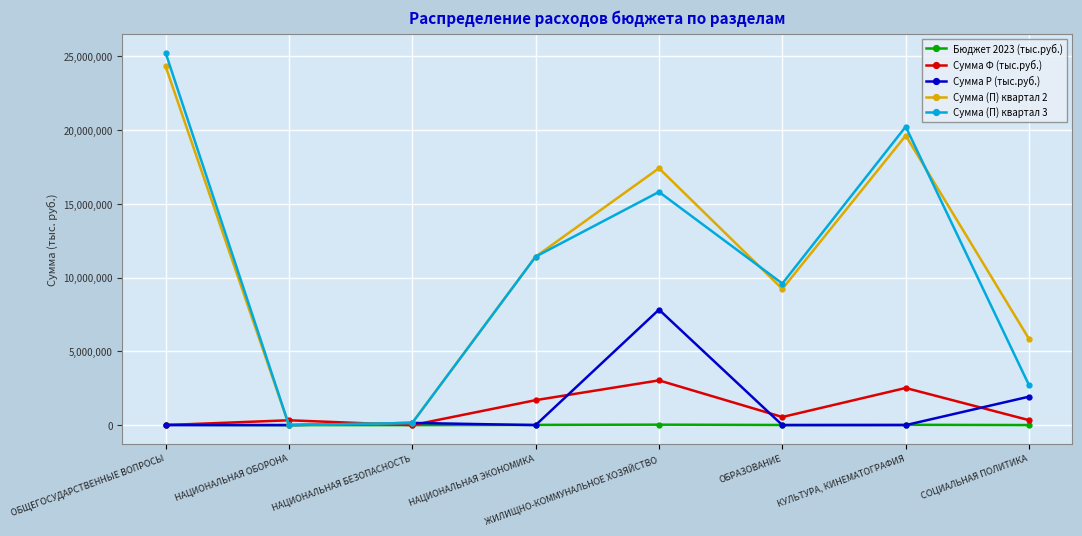

List the series in order of their peak value, highest first.

Сумма (П) квартал 3, Сумма (П) квартал 2, Сумма Р (тыс.руб.), Сумма Ф (тыс.руб.), Бюджет 2023 (тыс.руб.)